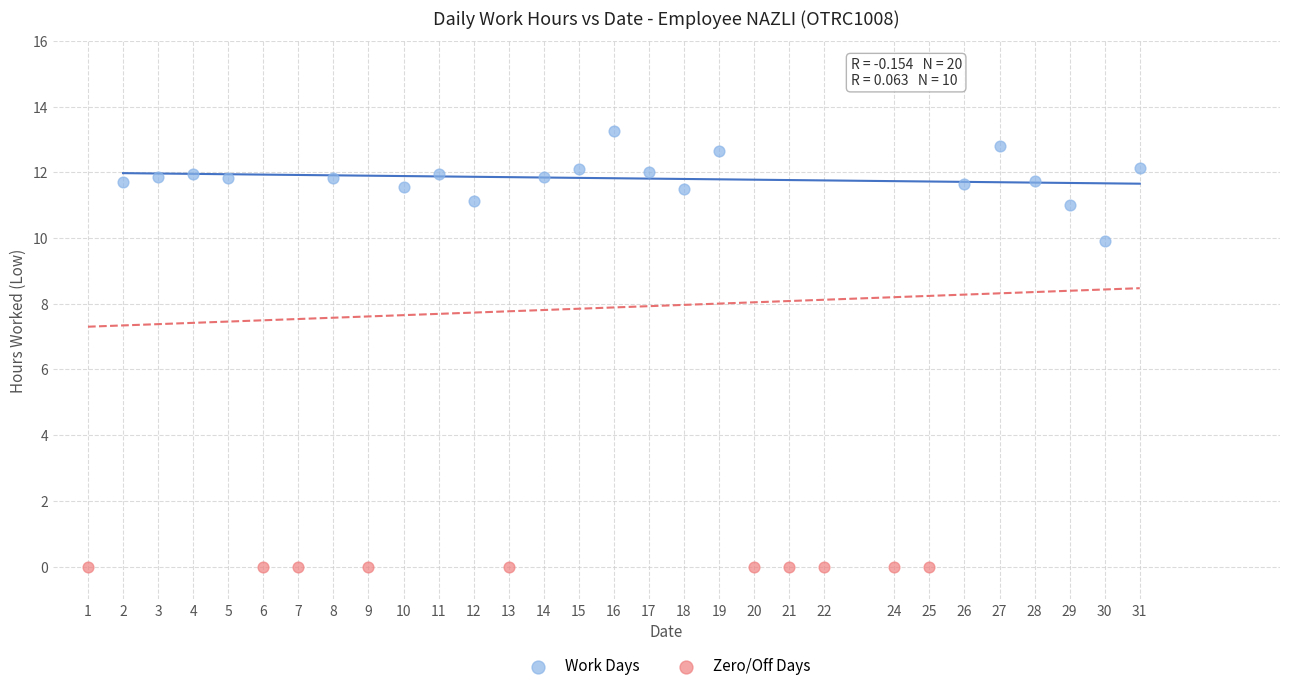

Which series reaches the minimum Y coordinate?

Zero/Off Days